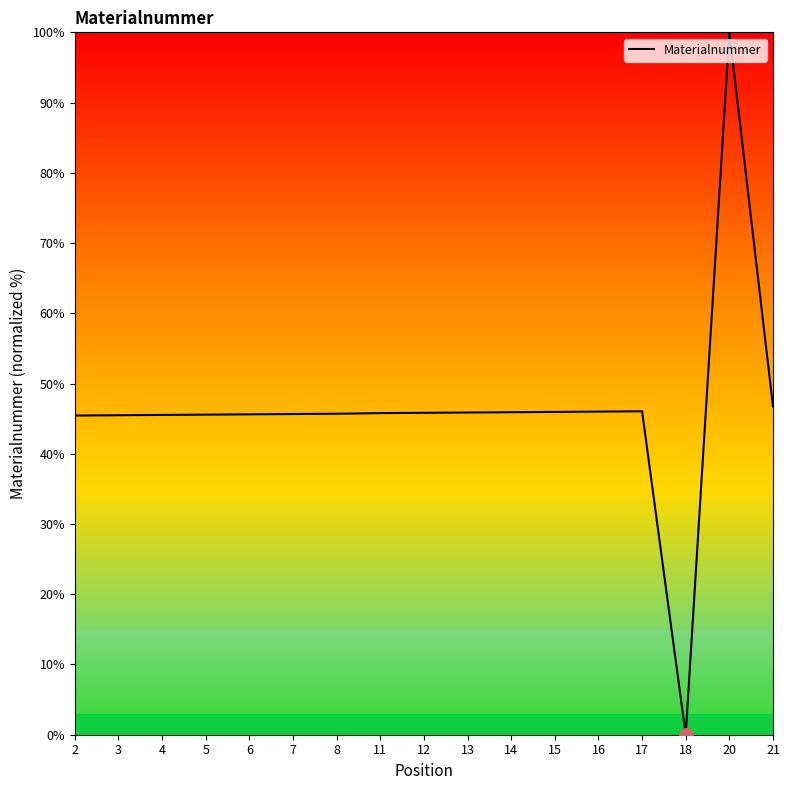

What is the sum of the values at 3 and 17?

91.5